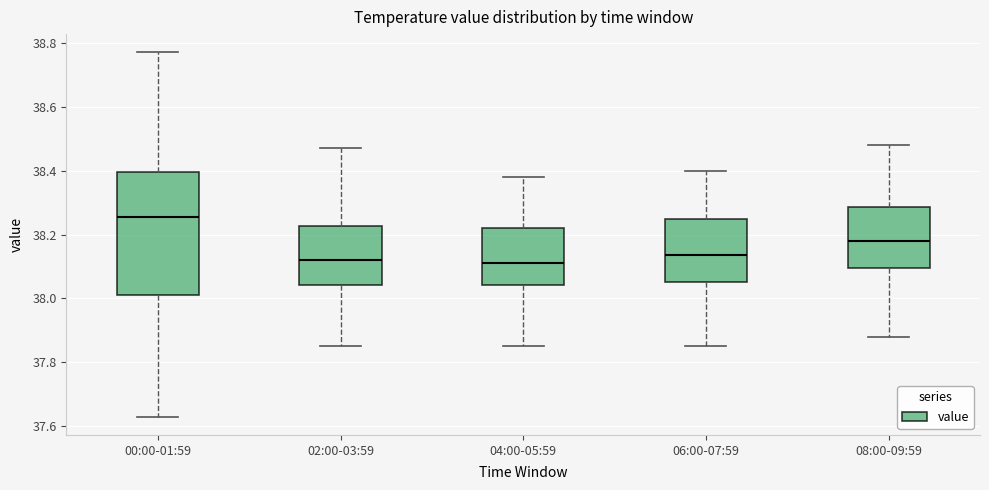

Reading left to right, read every box against the y-axis: the position of its median line, the range the box covers, and the ends of its whiskers. The values are not printed on the chart, so give them approximately, as read against the axis.

00:00-01:59: median 38.26, box 38.02 to 38.40, whiskers 37.64 to 38.78
02:00-03:59: median 38.12, box 38.04 to 38.22, whiskers 37.86 to 38.48
04:00-05:59: median 38.12, box 38.04 to 38.22, whiskers 37.86 to 38.38
06:00-07:59: median 38.14, box 38.06 to 38.26, whiskers 37.86 to 38.40
08:00-09:59: median 38.18, box 38.10 to 38.28, whiskers 37.88 to 38.48